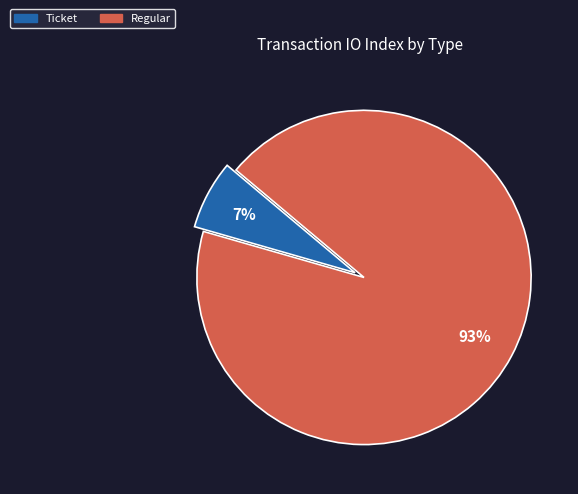

To the nearest percent, what is the average slice percentage?

50%